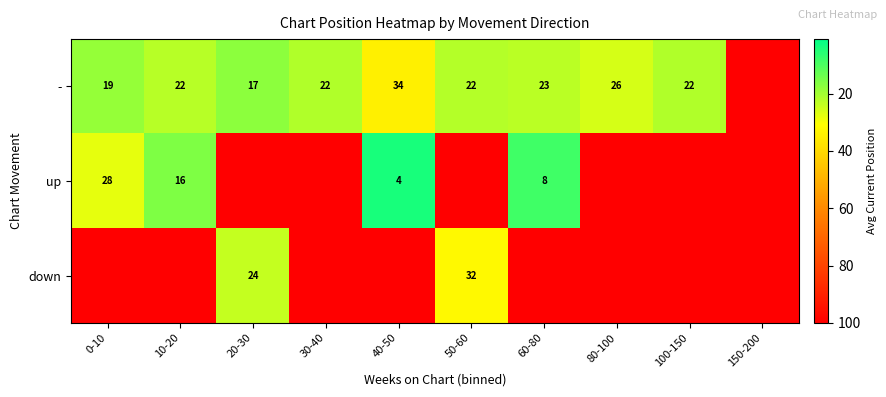

True or false: down has a value of 41 at 20-30.

False